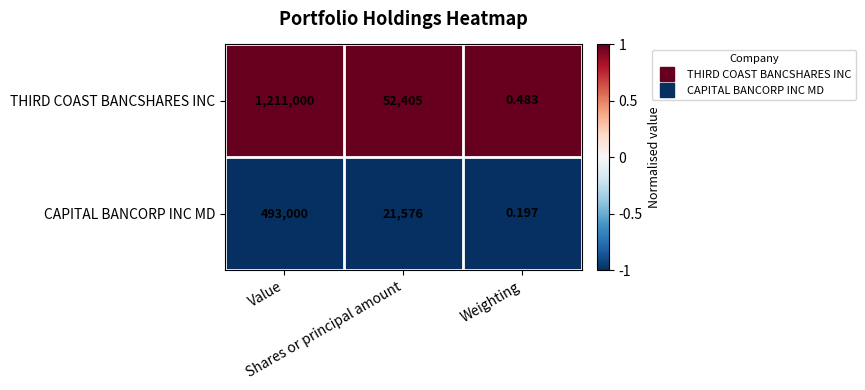

Which series has the widest spread of values?

THIRD COAST BANCSHARES INC